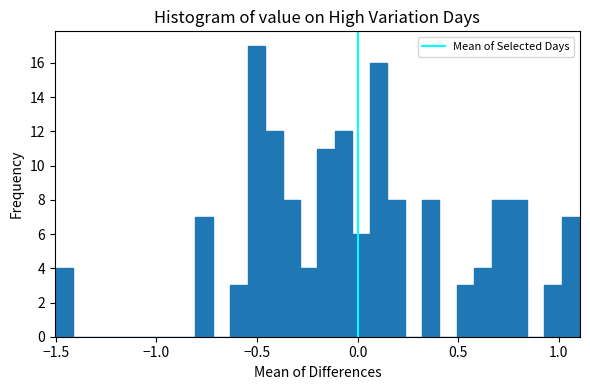

Read against the x-axis, roughly where is the centre of the tallest bar?

-0.50